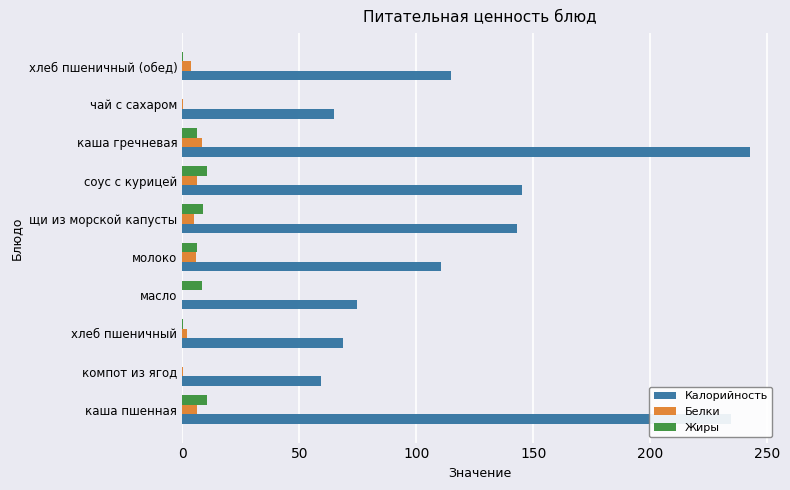

Which series has the largest total across all categories?

Калорийность